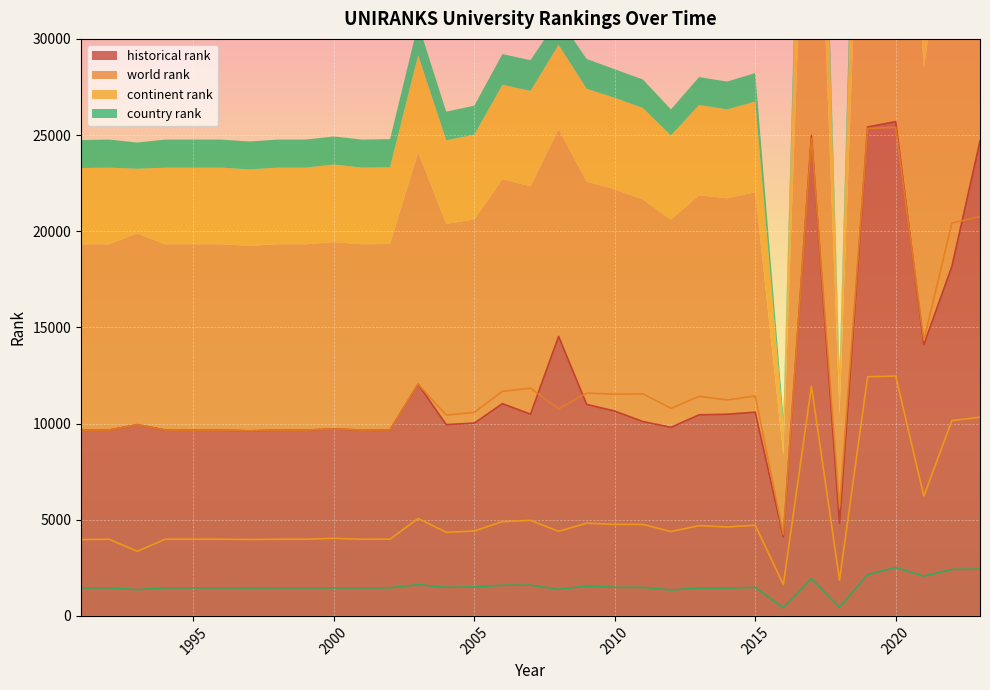

Reading left to right, list all the values displayed in this chart.

world rank: 9660	9660	9943	9660	9660	9660	9621	9660	9660	9718	9660	9669	12046	10437	10583	11675	11840	10763	11583	11526	11545	10792	11416	11226	11434	4233	24836	5652	25343	25401	14319	20428	20758
continent rank: 3967	3986	3361	3986	3986	3986	3972	3986	3986	4034	3986	3990	5065	4347	4413	4903	4967	4398	4822	4760	4757	4386	4693	4624	4714	1631	11937	1860	12435	12470	6227	10158	10326
country rank: 1452	1458	1365	1458	1458	1458	1452	1458	1458	1458	1458	1460	1627	1486	1506	1595	1597	1381	1550	1487	1481	1347	1447	1447	1480	421	1937	445	2145	2516	2066	2419	2432
historical rank: 9660	9660	9943	9660	9660	9660	9621	9660	9660	9718	9660	9669	12046	9946	10026	11036	10489	14533	11000	10648	10106	9806	10456	10486	10594	4109	24977	4818	25422	25697	14106	18178	24686